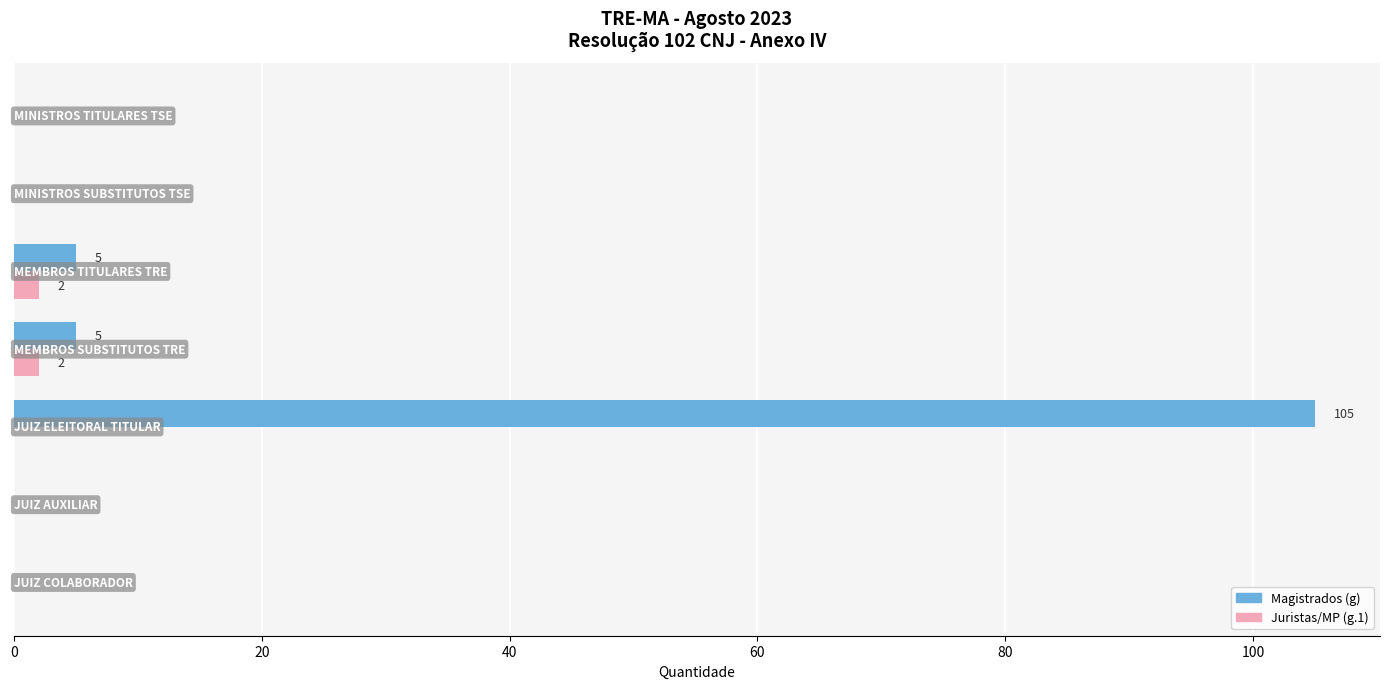

What is the maximum value for Magistrados (g)?

105